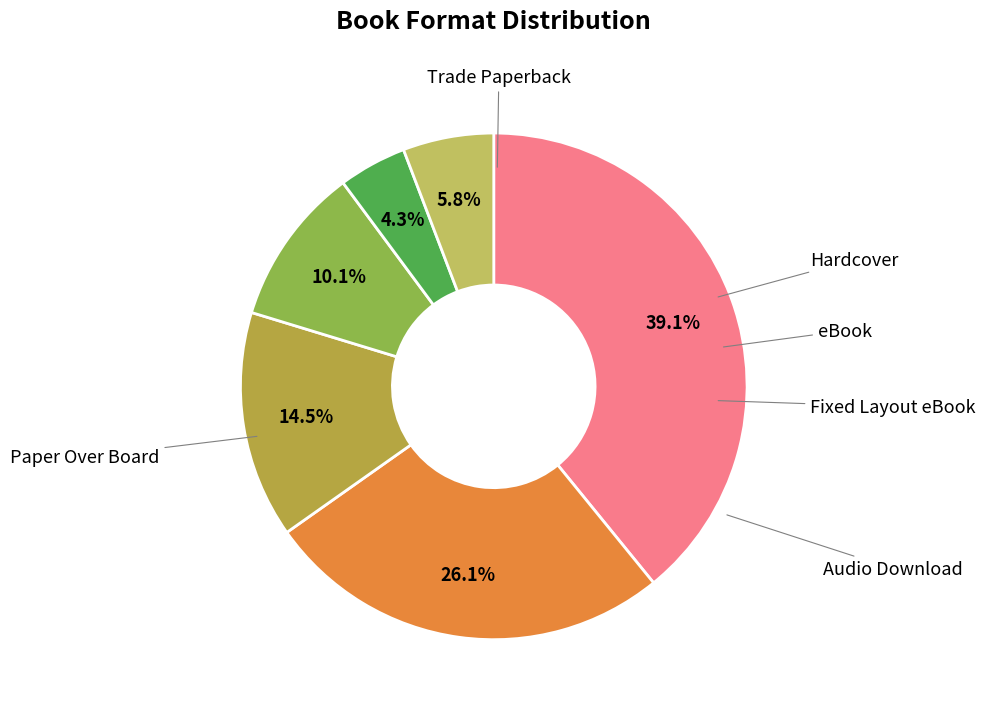

To the nearest percent, what portion does eBook represent?

4%